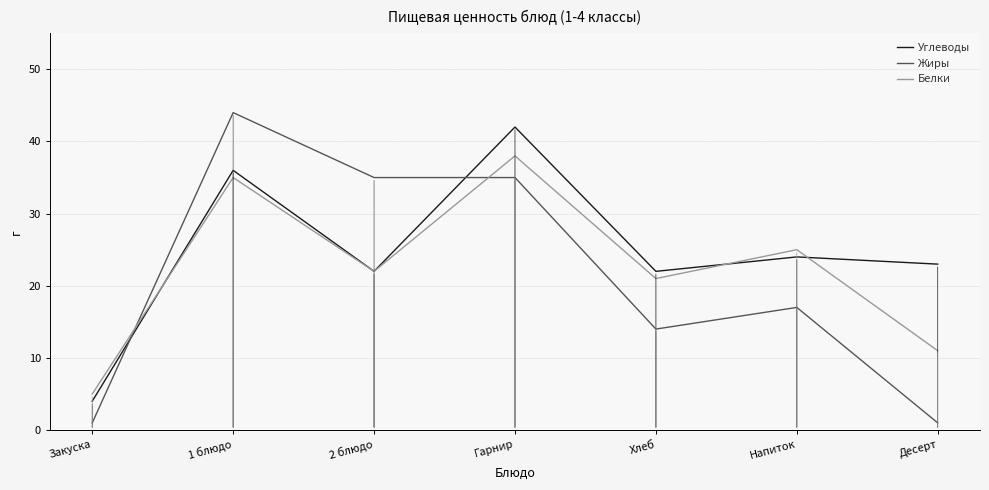

What are all the series names shown in the legend?

Углеводы, Жиры, Белки